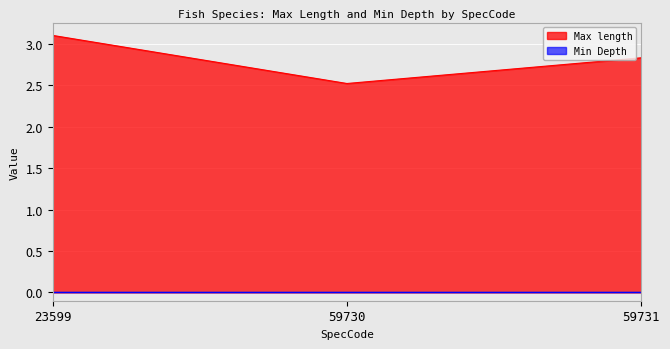

List the labels in order of value, largest first.

23599, 59731, 59730